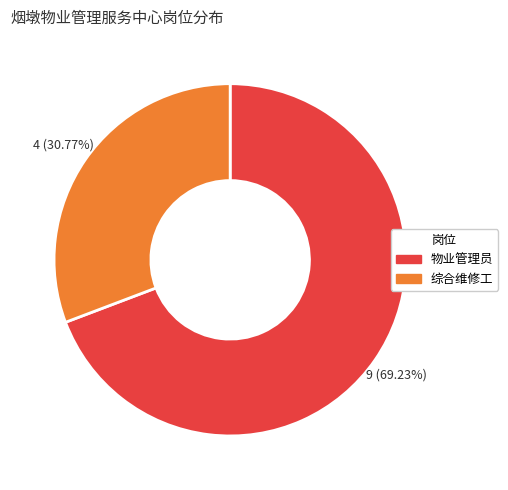

To the nearest percent, what portion does 物业管理员 represent?

69%